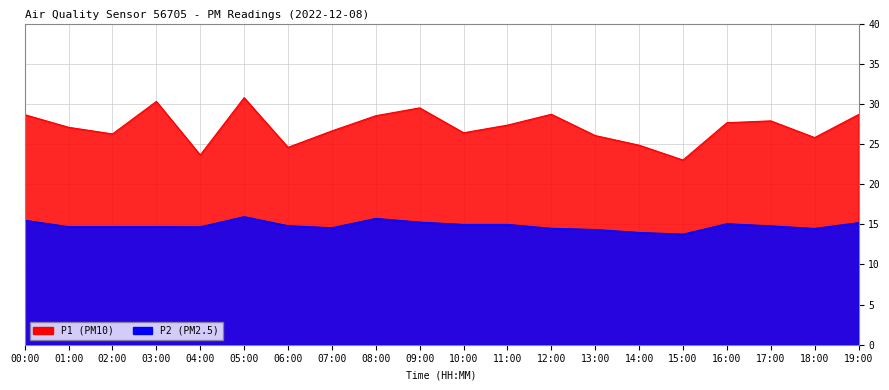

Which series has the widest spread of values?

P1